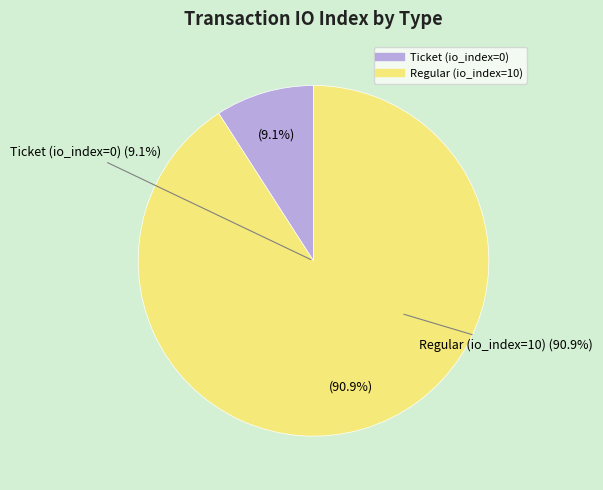

How many slices are in this pie chart?

2